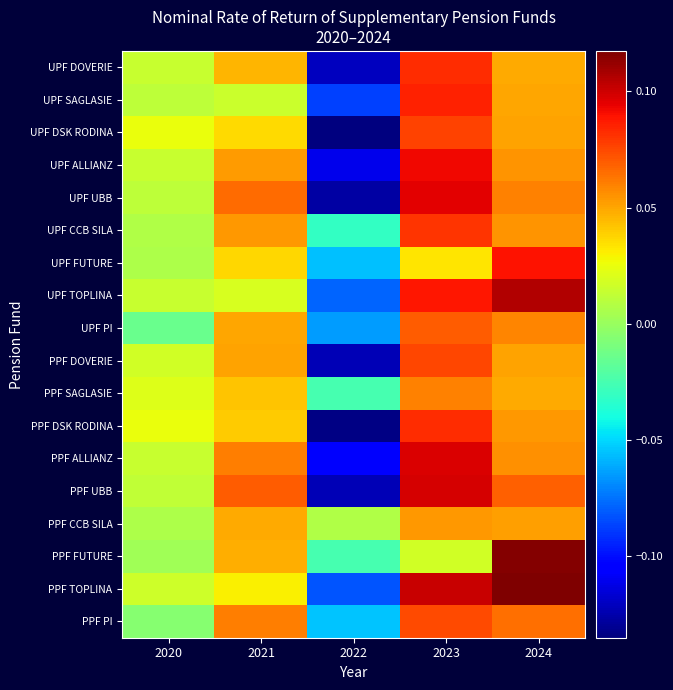

Reading left to right, list all the values displayed in this chart.

UPF DOVERIE: 2020=0.0	2021=0.0	2022=-0.1	2023=0.1	2024=0.0
UPF SAGLASIE: 2020=0.0	2021=0.0	2022=-0.1	2023=0.1	2024=0.1
UPF DSK RODINA: 2020=0.0	2021=0.0	2022=-0.1	2023=0.1	2024=0.1
UPF ALLIANZ: 2020=0.0	2021=0.1	2022=-0.1	2023=0.1	2024=0.1
UPF UBB: 2020=0.0	2021=0.1	2022=-0.1	2023=0.1	2024=0.1
UPF CCB SILA: 2020=0.0	2021=0.1	2022=-0.0	2023=0.1	2024=0.1
UPF FUTURE: 2020=0.0	2021=0.0	2022=-0.1	2023=0.0	2024=0.1
UPF TOPLINA: 2020=0.0	2021=0.0	2022=-0.1	2023=0.1	2024=0.1
UPF PI: 2020=-0.0	2021=0.1	2022=-0.1	2023=0.1	2024=0.1
PPF DOVERIE: 2020=0.0	2021=0.1	2022=-0.1	2023=0.1	2024=0.1
PPF SAGLASIE: 2020=0.0	2021=0.0	2022=-0.0	2023=0.1	2024=0.0
PPF DSK RODINA: 2020=0.0	2021=0.0	2022=-0.1	2023=0.1	2024=0.1
PPF ALLIANZ: 2020=0.0	2021=0.1	2022=-0.1	2023=0.1	2024=0.1
PPF UBB: 2020=0.0	2021=0.1	2022=-0.1	2023=0.1	2024=0.1
PPF CCB SILA: 2020=0.0	2021=0.0	2022=0.0	2023=0.1	2024=0.1
PPF FUTURE: 2020=0.0	2021=0.0	2022=-0.0	2023=0.0	2024=0.1
PPF TOPLINA: 2020=0.0	2021=0.0	2022=-0.1	2023=0.1	2024=0.1
PPF PI: 2020=-0.0	2021=0.1	2022=-0.1	2023=0.1	2024=0.1